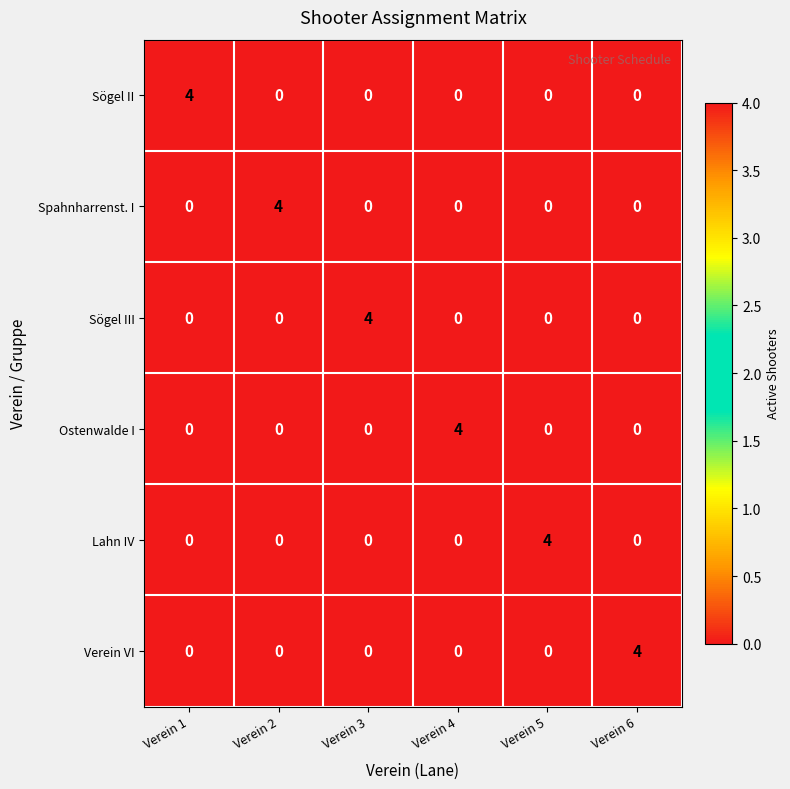

What is the sum of the Ostenwalde I values at Verein 2 and Verein 4?

4